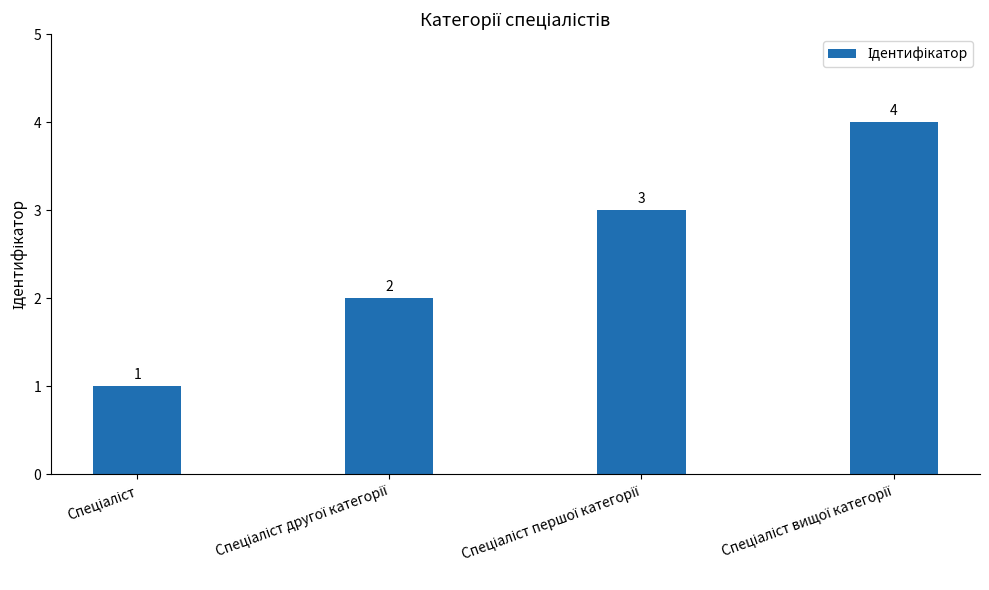

Does the chart contain stacked bars?

No